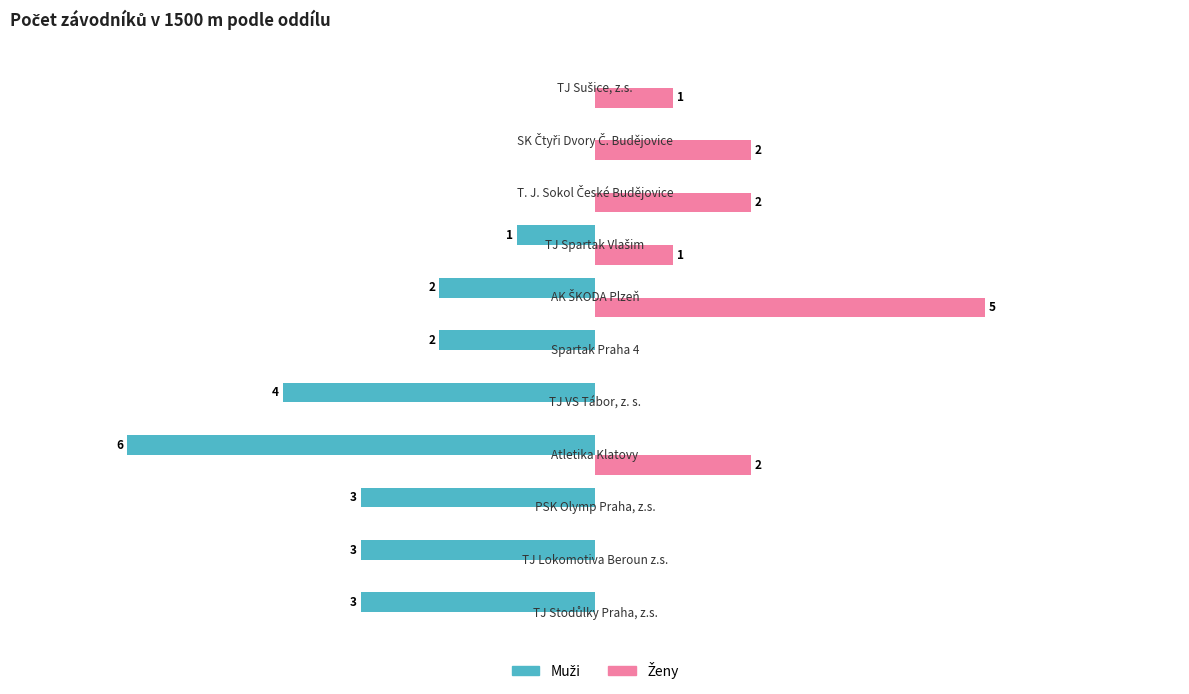

At how many categories does at least one series exceed -2?

11